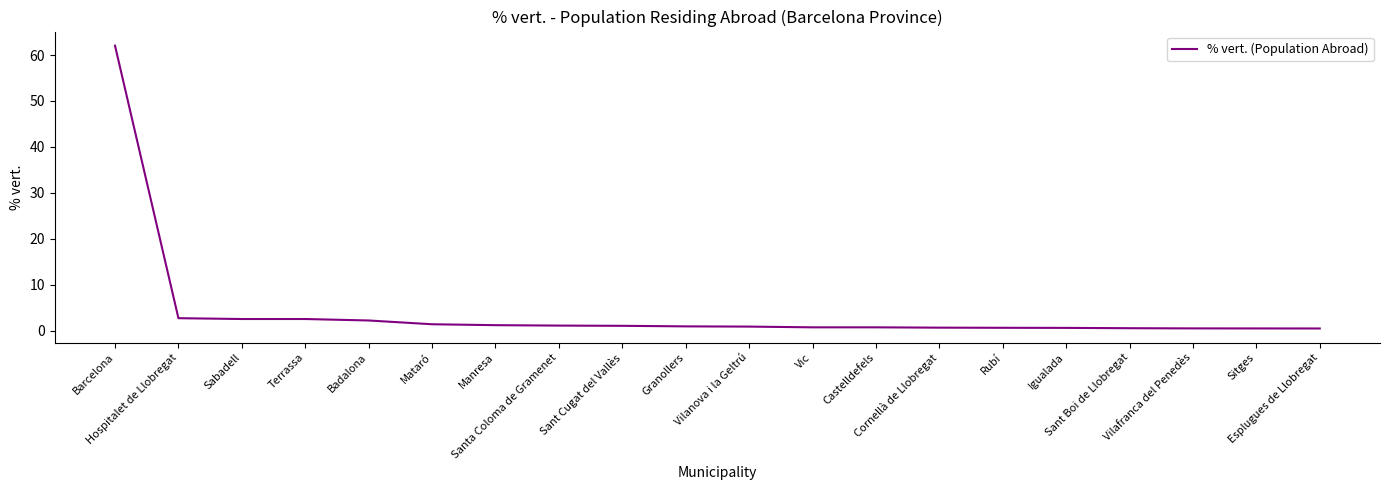

Is this an area chart (filled region under the line)?

No